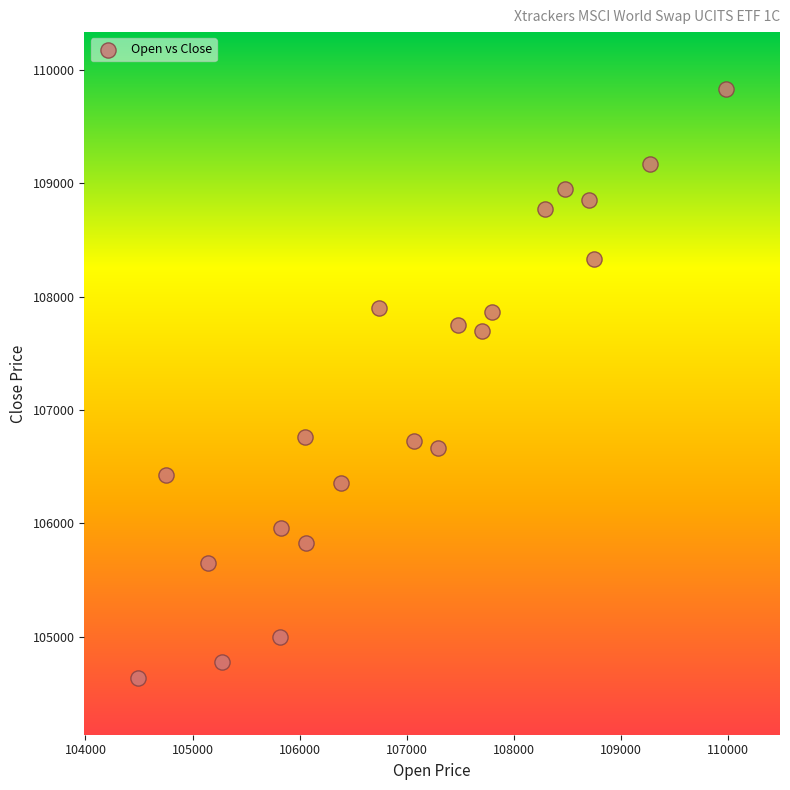

What is the range of X values (max minus min)?

5494